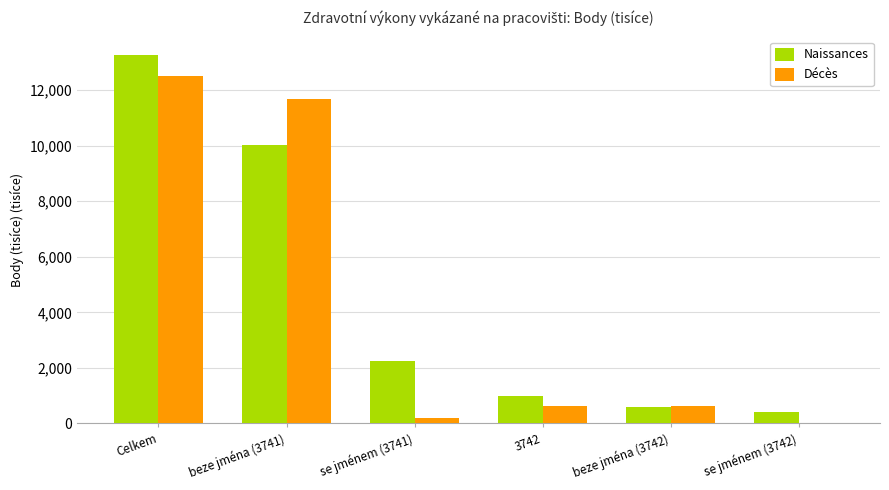

What is the sum of all Décès values?

25666.6